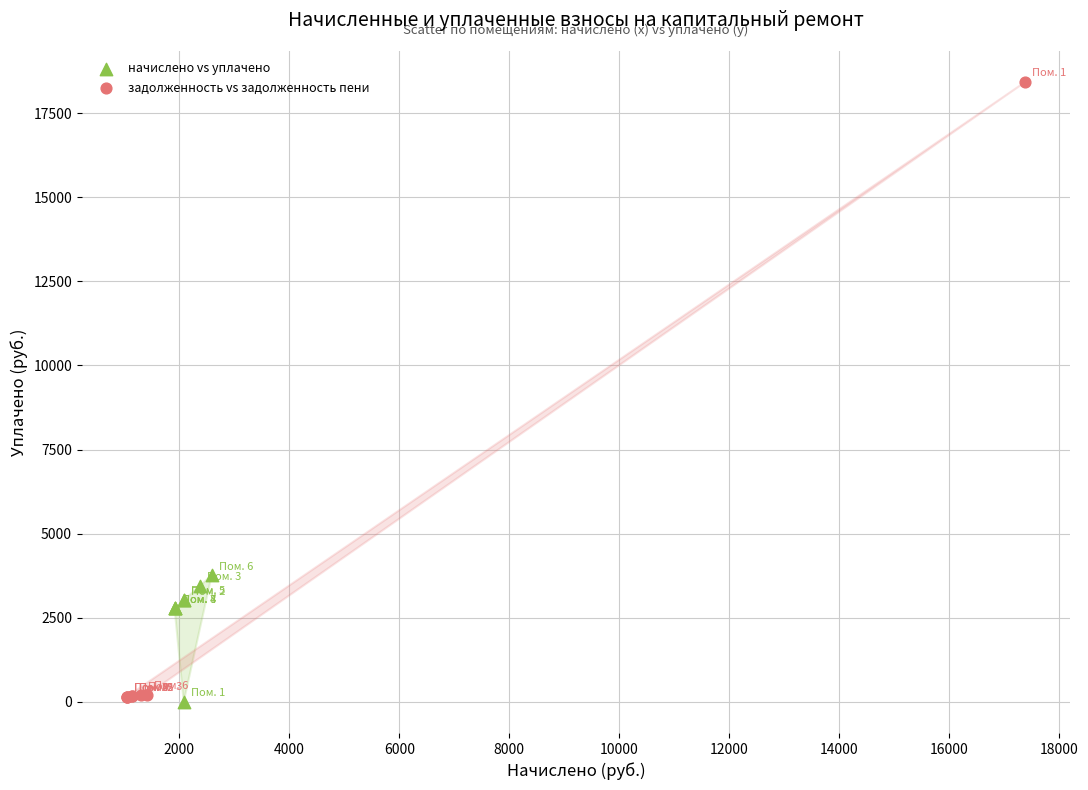

What are all the series names shown in the legend?

начислено vs уплачено, задолженность vs задолженность пени